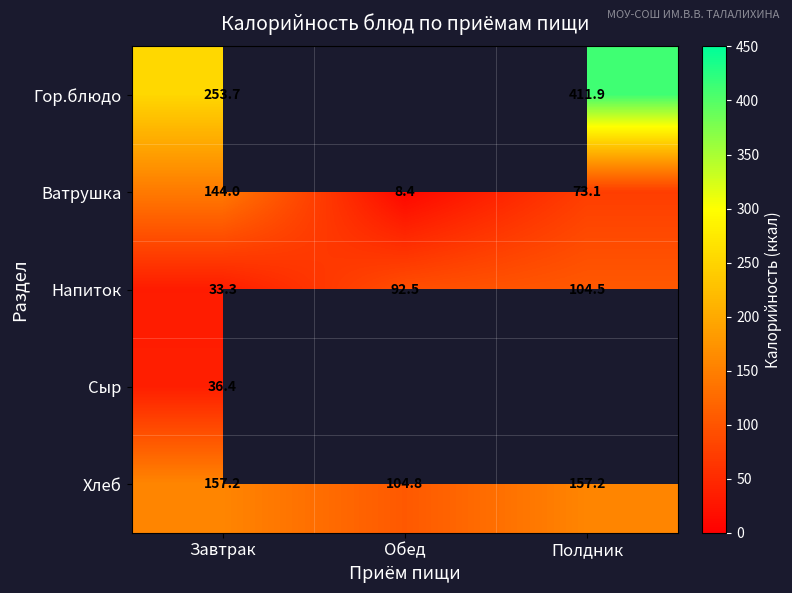

At which label does Напиток reach its minimum?

Завтрак